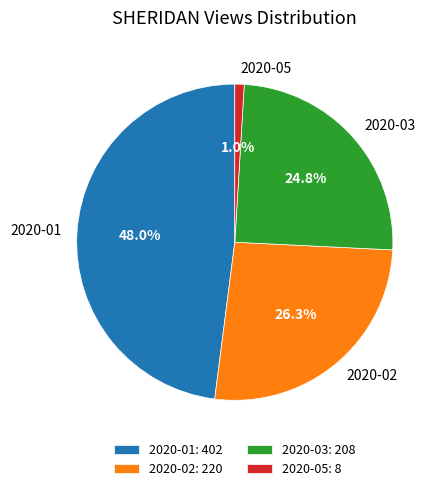

To the nearest percent, what is the average slice percentage?

25%